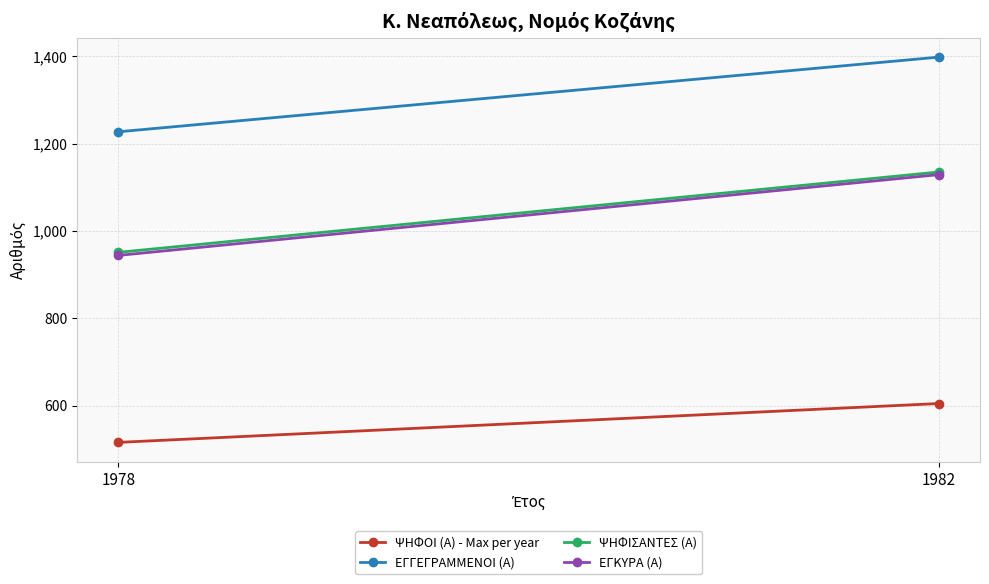

At which category does the chart reach its minimum across all series?

1978